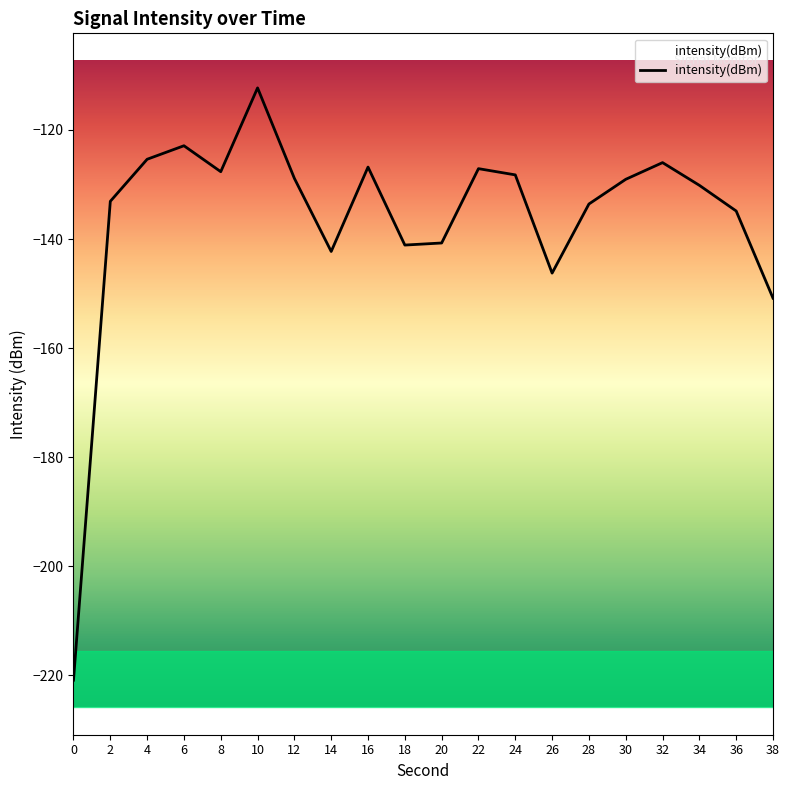

Count the number of values greater than -129.

9